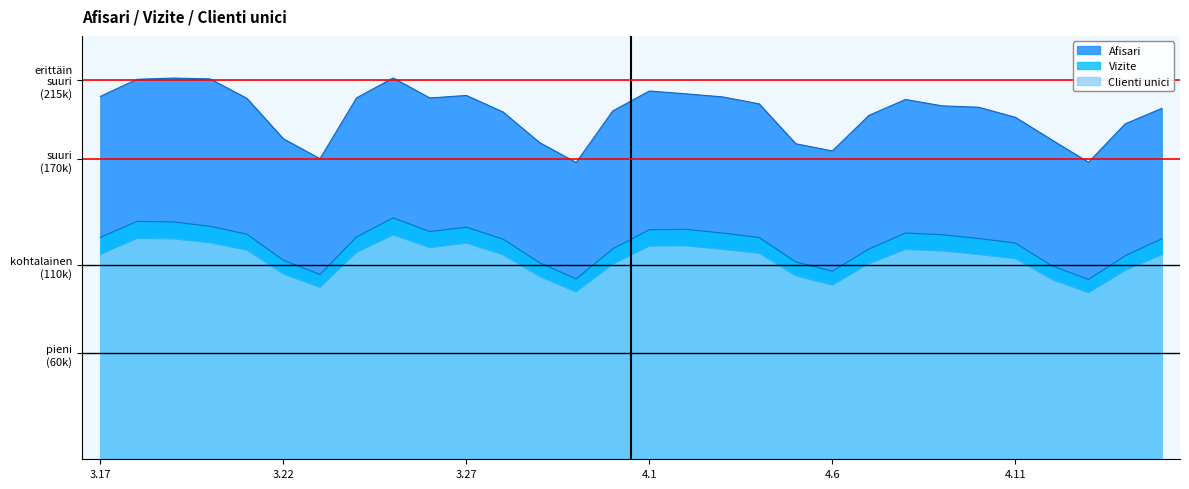

Which series has the largest total across all categories?

Afisari